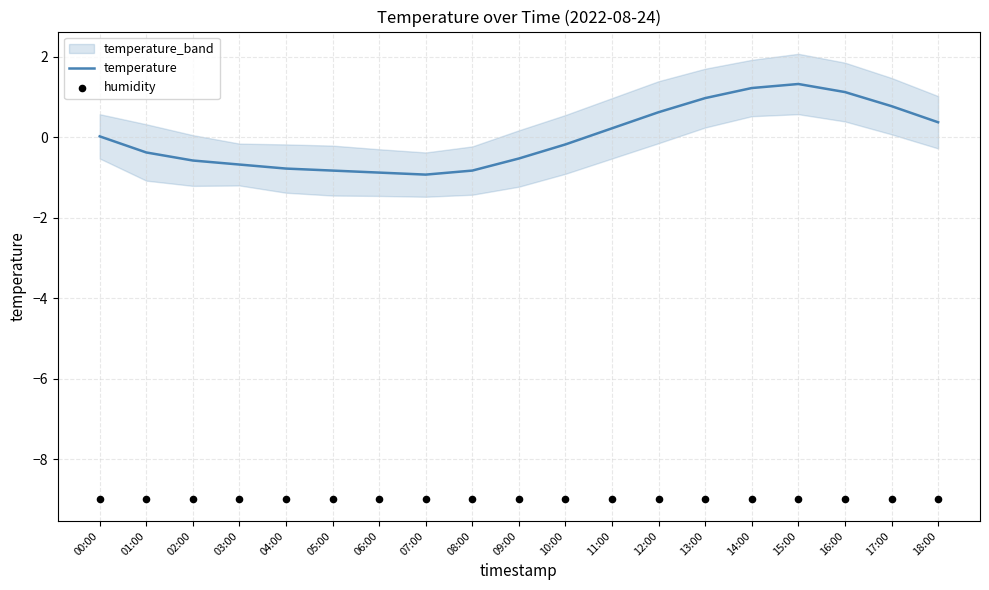

Which series reaches the minimum Y coordinate?

humidity